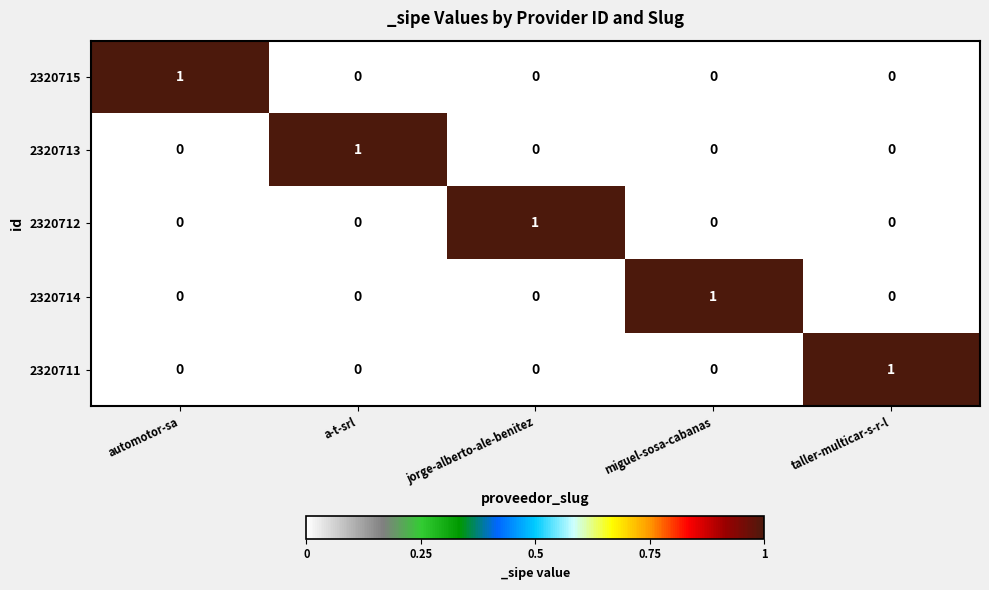

What is the greatest value displayed?

1